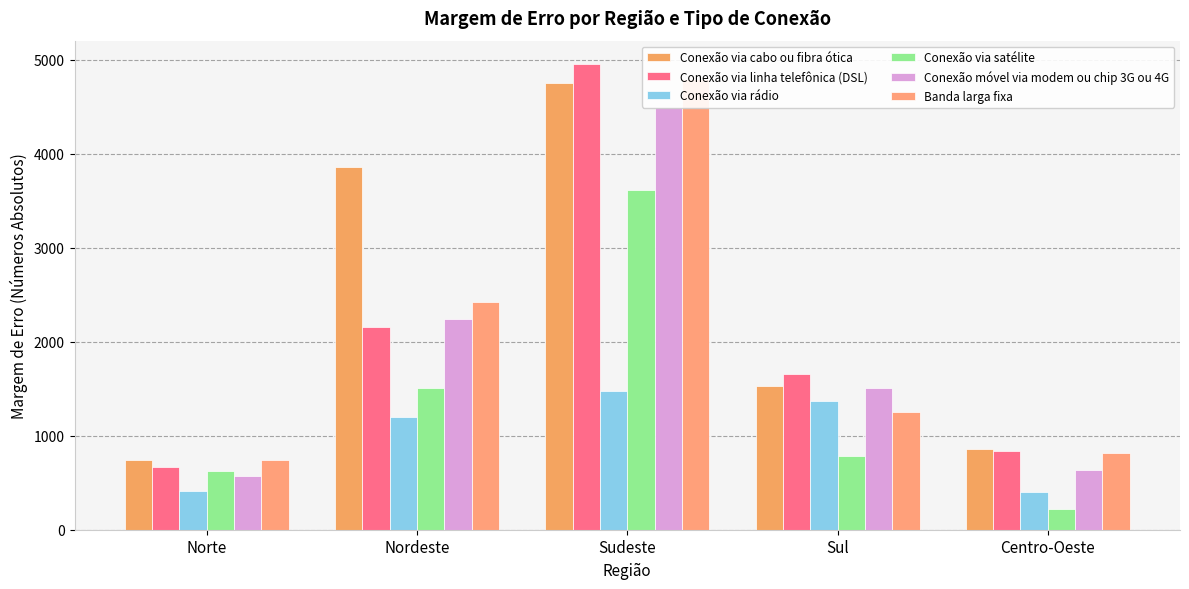

Where is Conexão via linha telefônica (DSL) nearest to the value 2810?

Nordeste